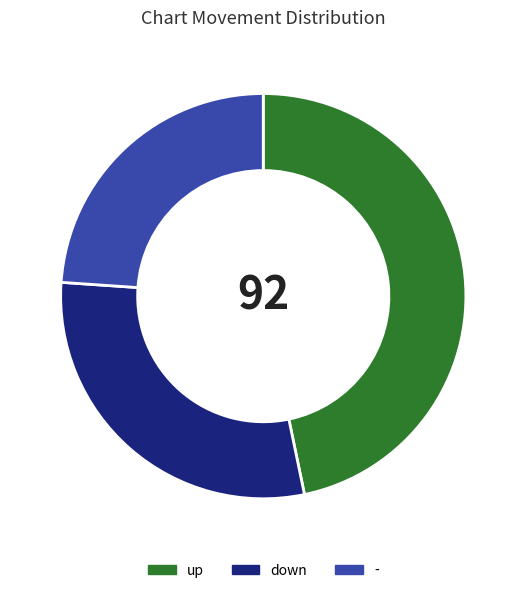

Approximately how many times larger is the value at - compared to up?

0.5